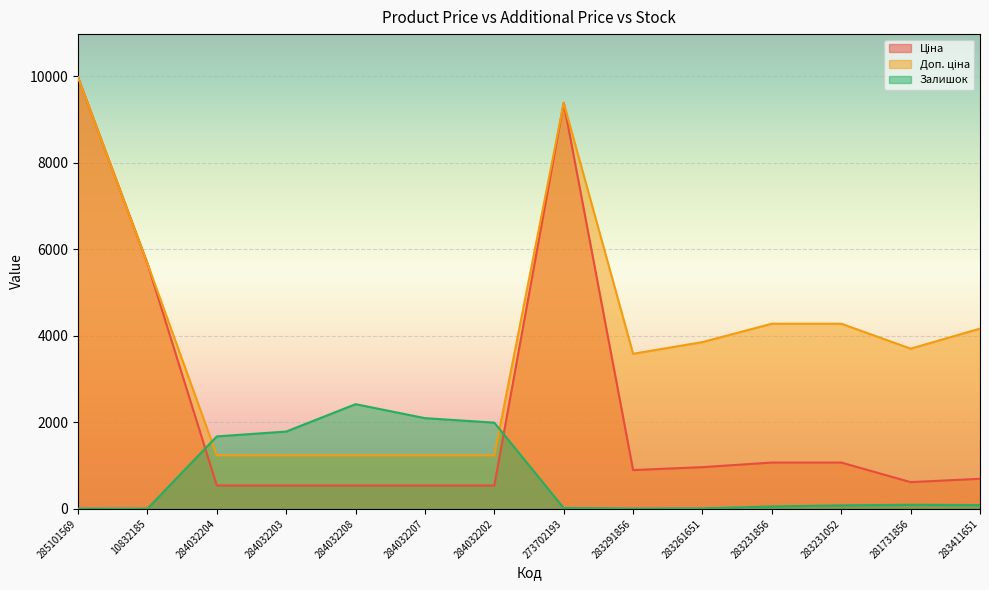

At which category does Ціна reach its first local valley?

283291856